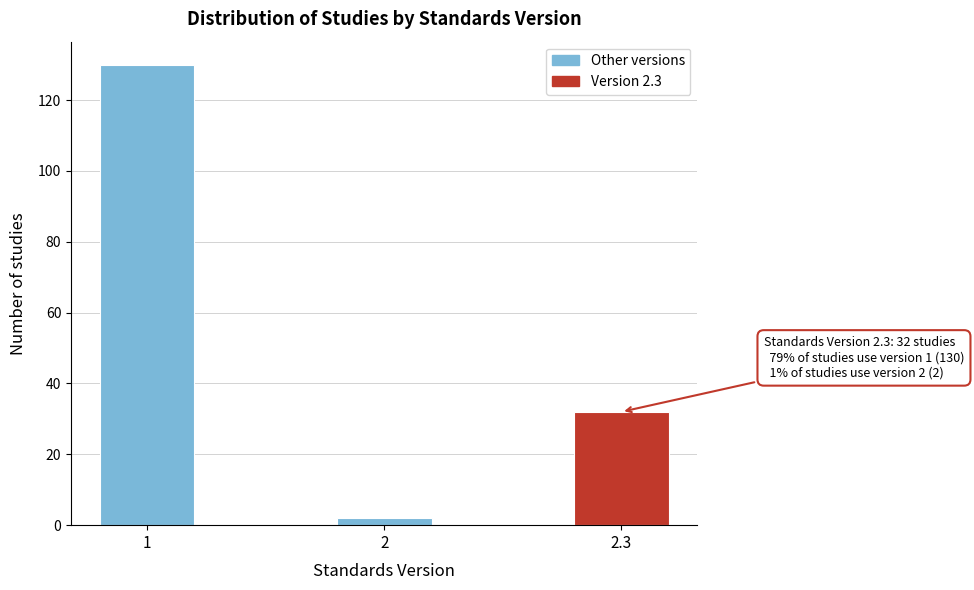

Reading left to right, extract all data points from this chart.

1=130	2=2	2.3=32